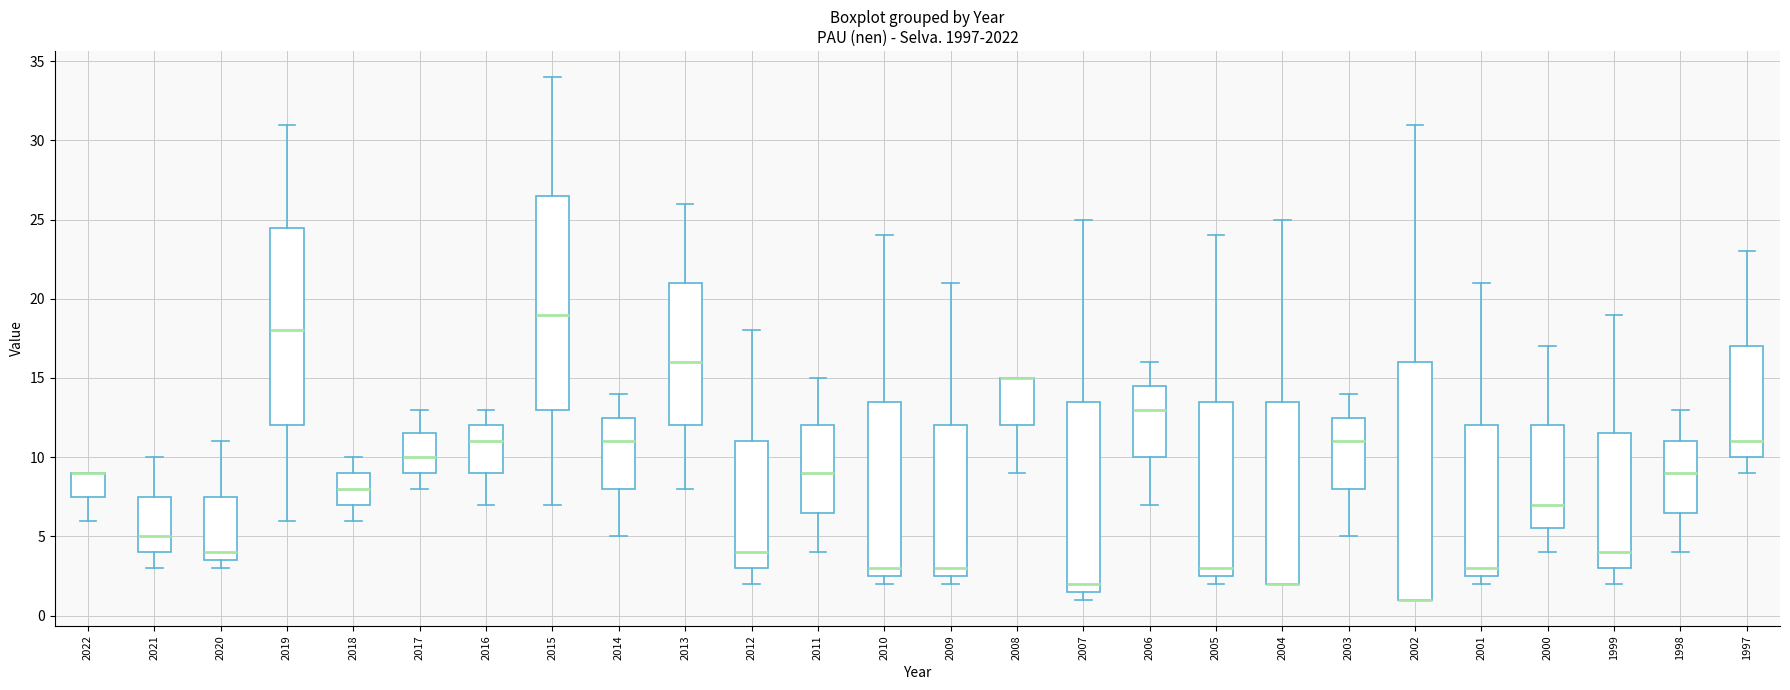

Where does the upper whisker of the box at x = 2003 end on the y-axis? The values are not printed on the chart, so give them approximately, as read against the axis.

14.0